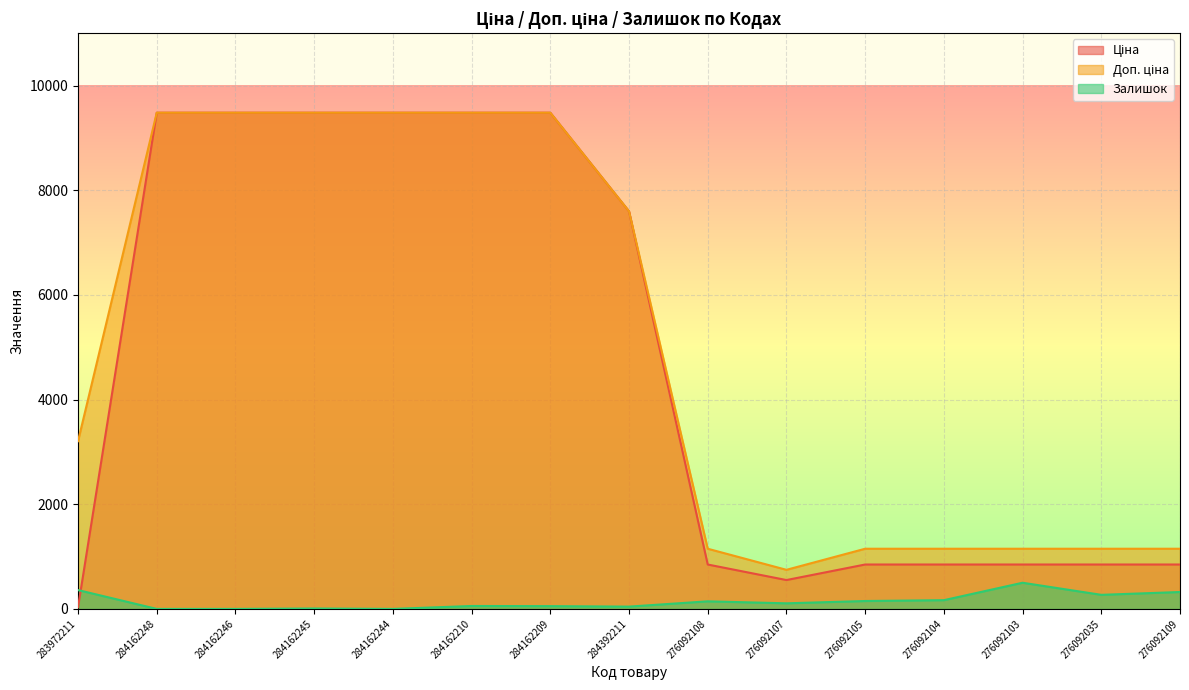

Reading left to right, extract all data points from this chart.

Ціна: 32.0	9480.1	9480.1	9480.1	9480.1	9480.1	9480.1	7596.5	848.4	551.5	848.4	848.4	848.4	848.4	848.4
Доп. ціна: 3205.0	9480.1	9480.1	9480.1	9480.1	9480.1	9480.1	7596.5	1149.7	747.0	1149.7	1149.7	1149.7	1149.7	1149.7
Залишок: 360.0	0.0	0.0	8.0	0.0	56.0	53.0	44.0	145.0	107.0	151.0	167.0	500.0	269.0	323.0